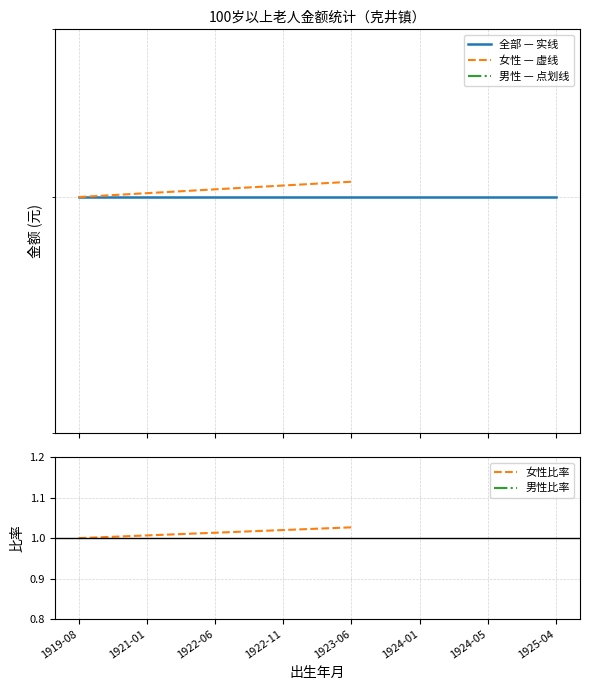

Is it true that 男性 — 点划线 equals 279.0 at 1925-04?

True